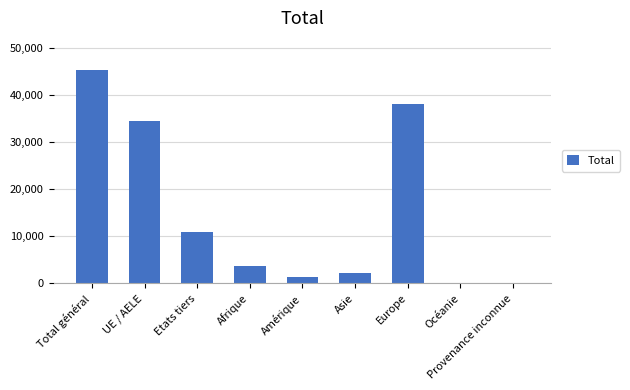

Count the number of categories in the chart.

9